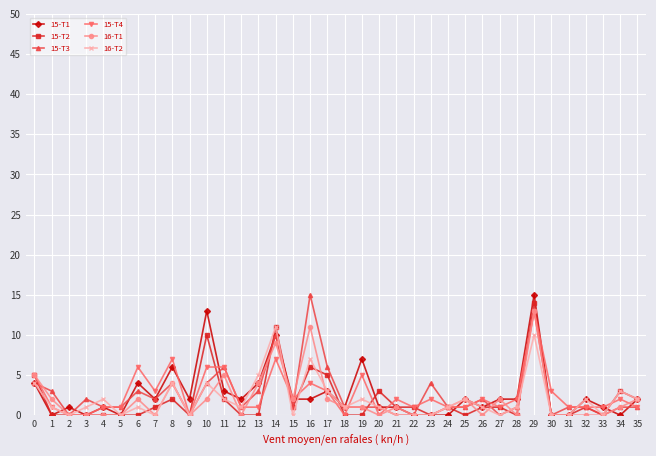

True or false: 16-T1 and 15-T3 intersect in this chart.

True